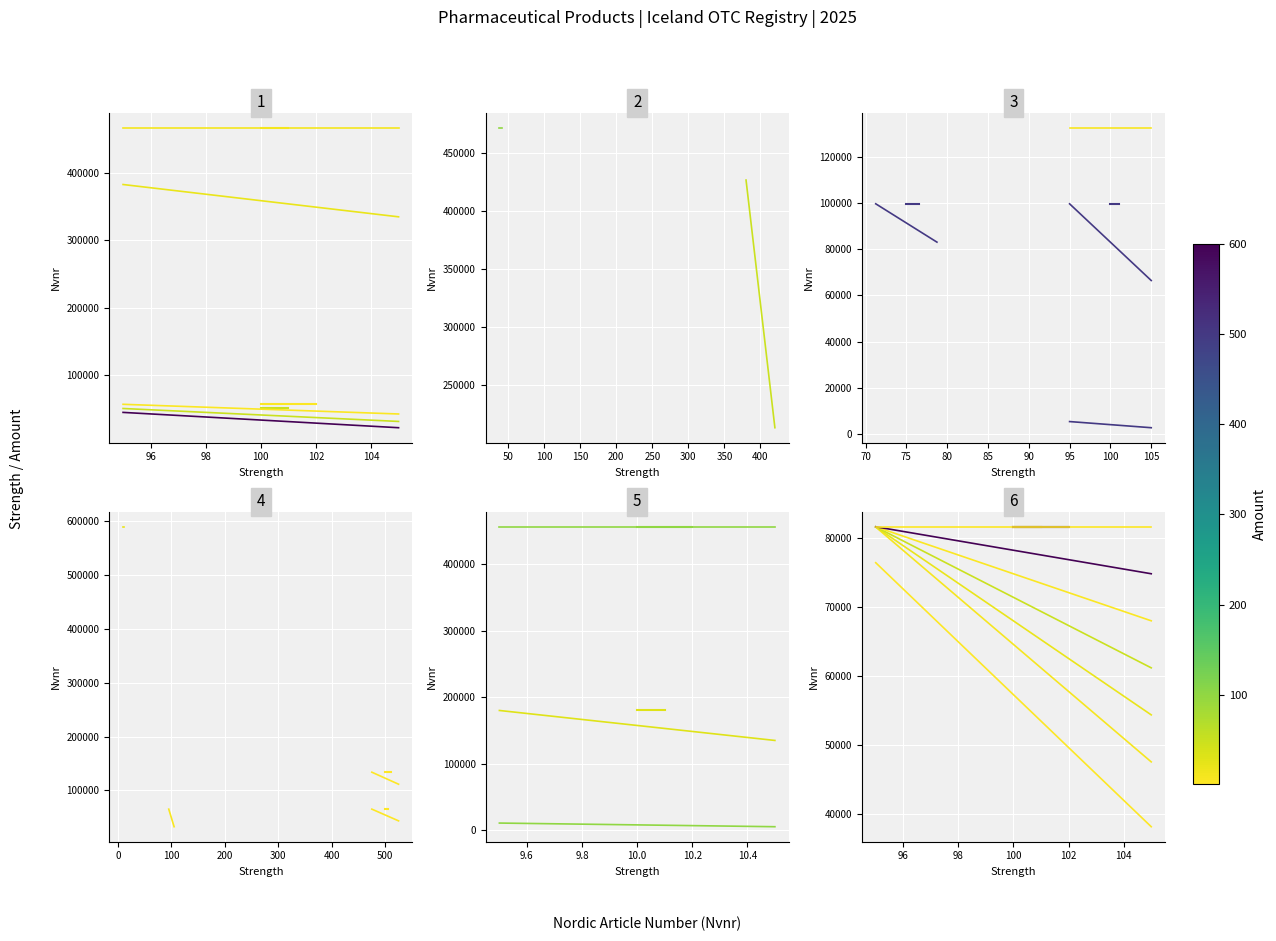

True or false: Cetirizine has a value of 18181 at 10.0.

False